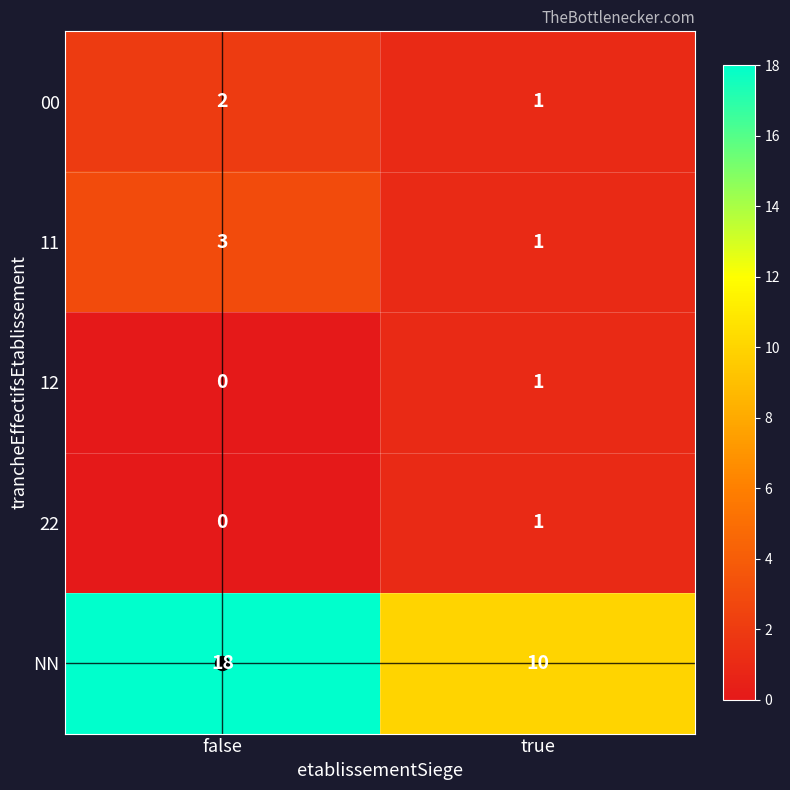

What is the total value across all series at false?

23